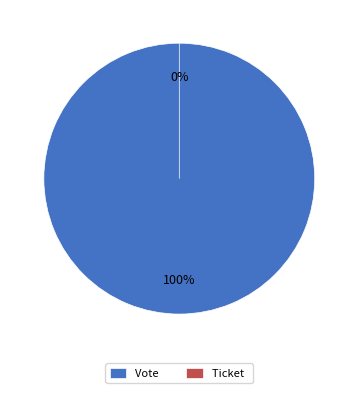

To the nearest percent, what percentage of the pie is Vote?

100%